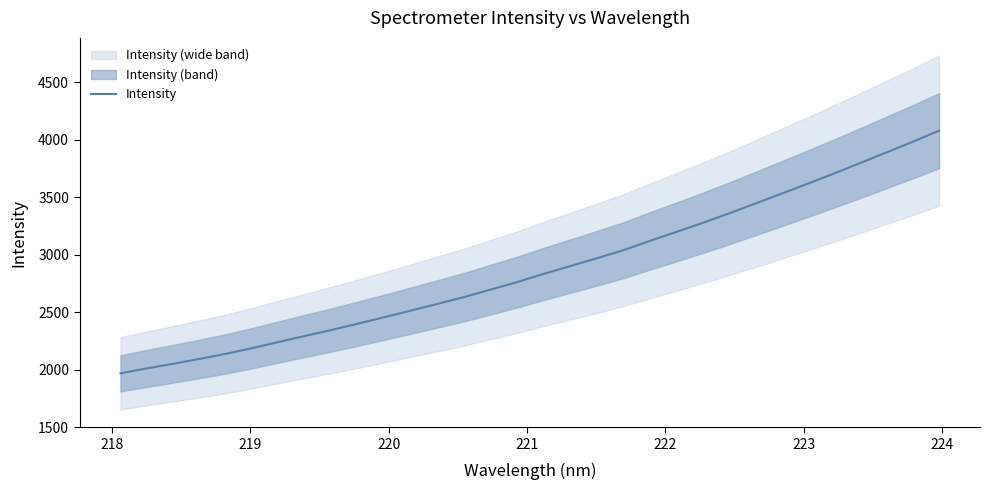

What is the difference between the maximum and second lowest values?

2067.1